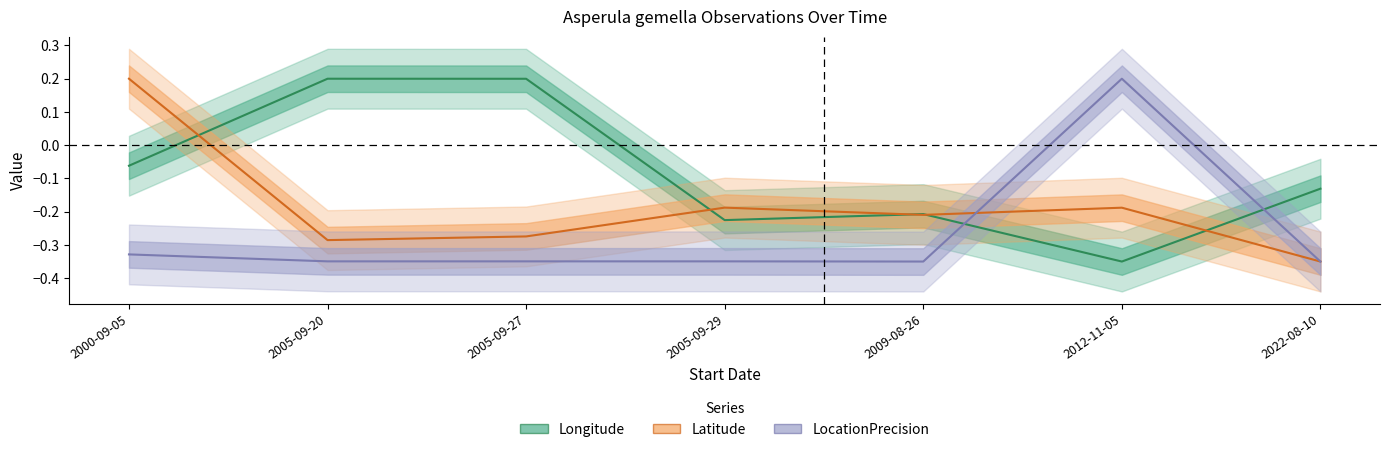

Does the chart display data point markers on the line(s)?

No